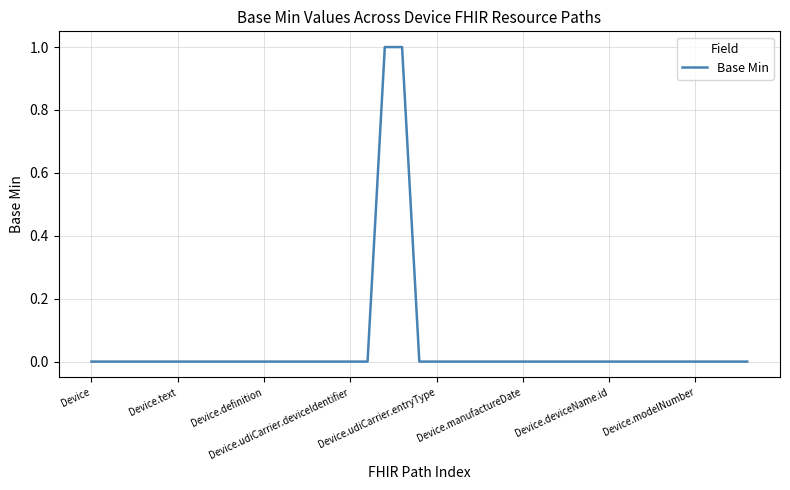

How many lines are shown in the chart?

1